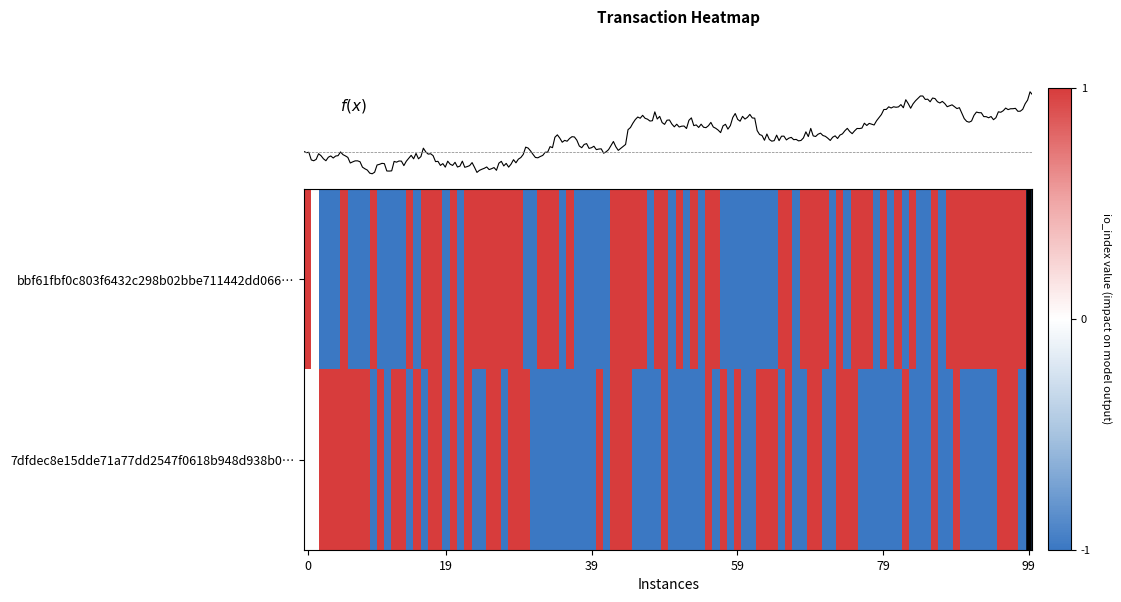

Which series changed the most between -1 and 1?

bbf61fbf0c803f6432c298b02bbe711442dd066